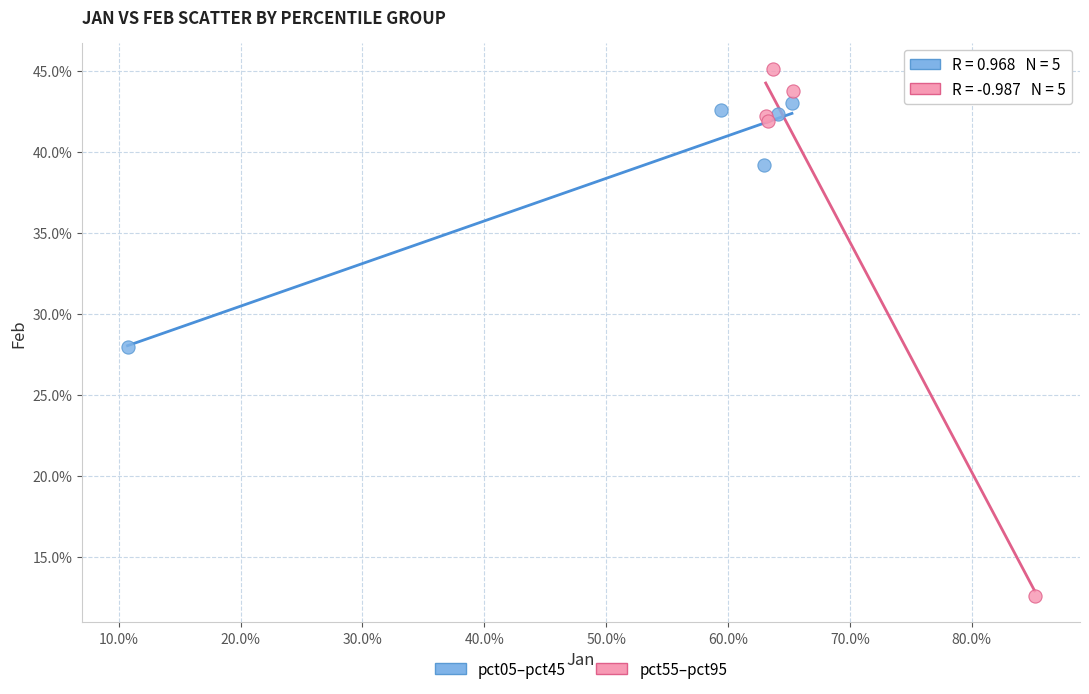

Which series has the widest spread of Y values?

pct55–pct95